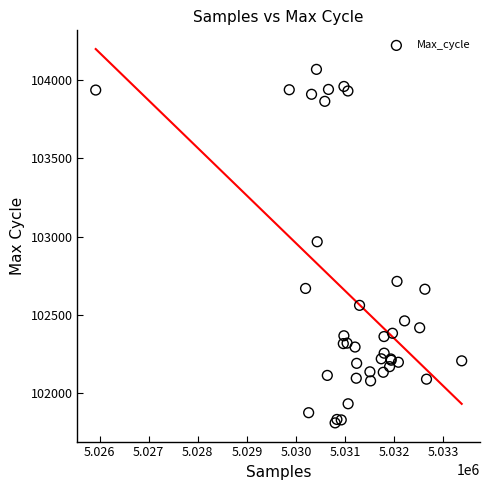

What Y value in the scatter plot is closest to 102939?

102967